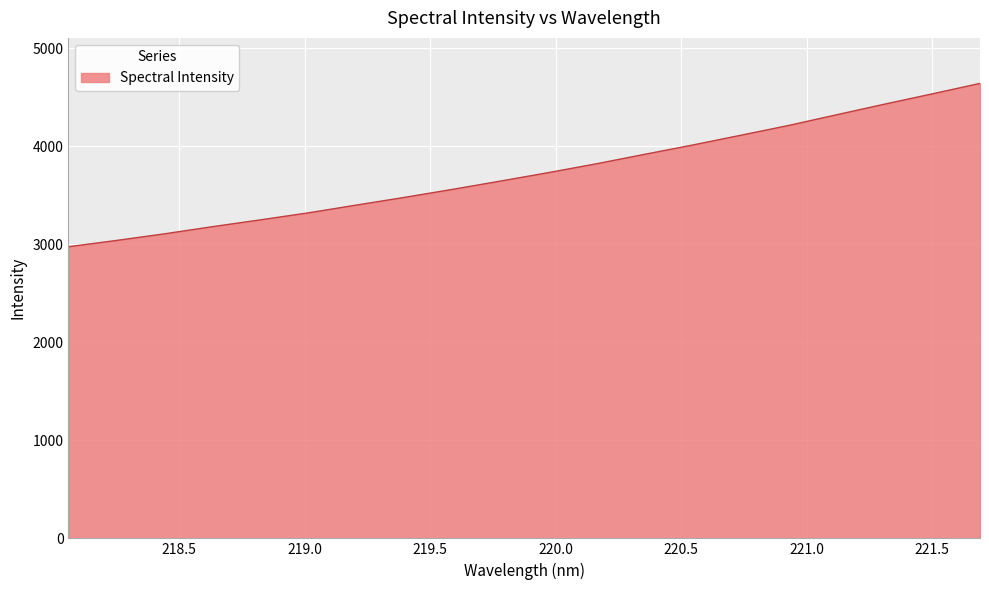

How many categories are shown in the chart?

20